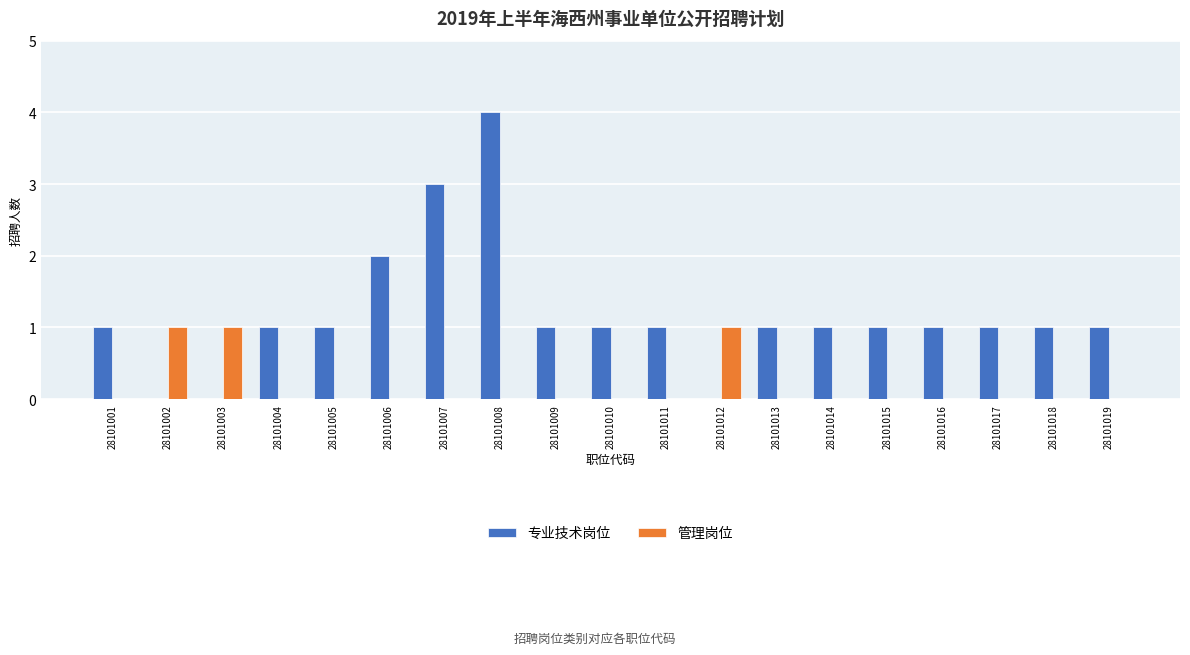

How many groups of bars are there?

19